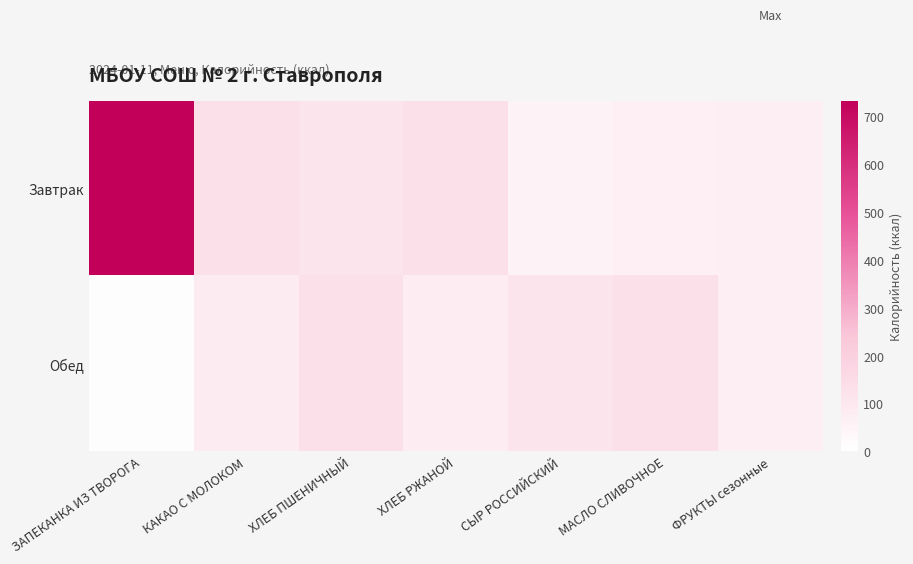

Reading left to right, transcribe all the data shown in this chart.

Завтрак: ЗАПЕКАНКА ИЗ ТВОРОГА=732.0	КАКАО С МОЛОКОМ=134.0	ХЛЕБ ПШЕНИЧНЫЙ=116.9	ХЛЕБ РЖАНОЙ=129.0	СЫР РОССИЙСКИЙ=54.0	МАСЛО СЛИВОЧНОЕ=66.0	ФРУКТЫ сезонные=69.5
Обед: ЗАПЕКАНКА ИЗ ТВОРОГА=6.0	КАКАО С МОЛОКОМ=83.2	ХЛЕБ ПШЕНИЧНЫЙ=131.4	ХЛЕБ РЖАНОЙ=77.4	СЫР РОССИЙСКИЙ=116.9	МАСЛО СЛИВОЧНОЕ=129.0	ФРУКТЫ сезонные=69.5